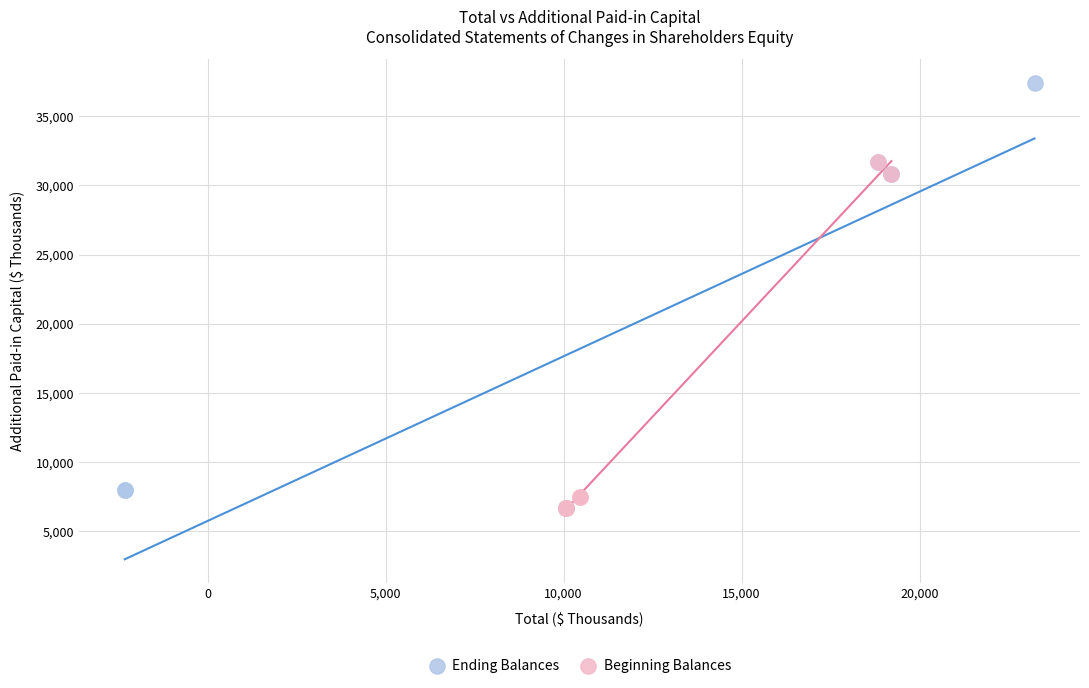

Which series has the widest spread of Y values?

Ending Balances